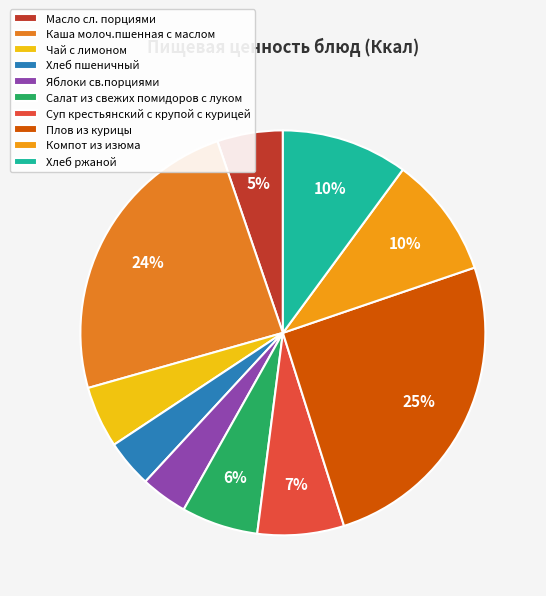

Count the number of slices in the pie.

10